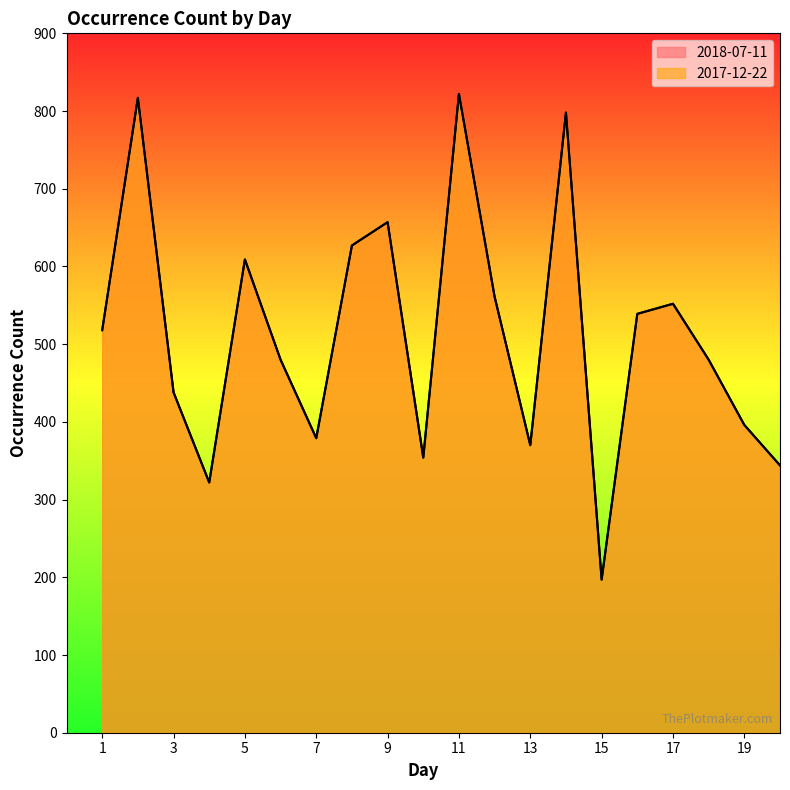

What is the sum of all 2017-12-22 values?

10260